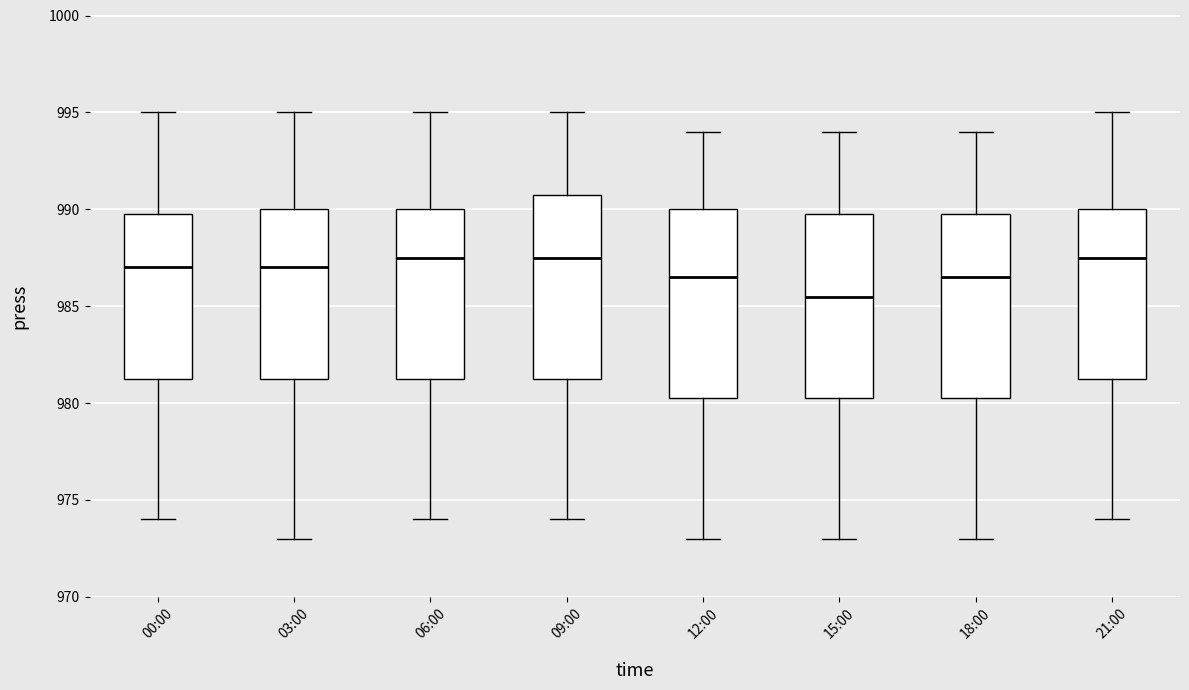

Where does the upper whisker of the box for 18:00 end on the y-axis? The values are not printed on the chart, so give them approximately, as read against the axis.

994.0